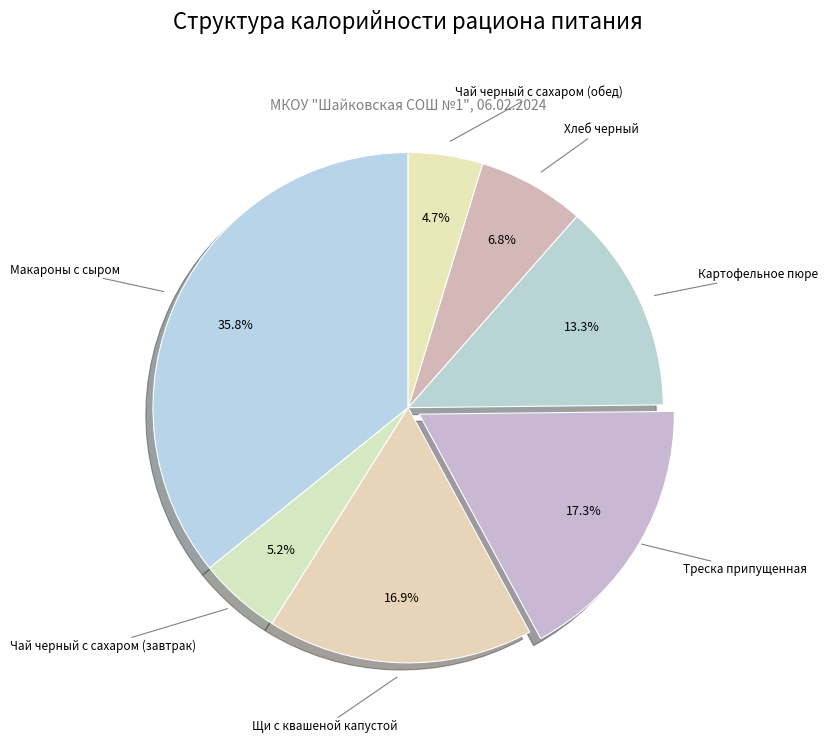

Does Чай черный с сахаром (обед) account for over 50% of the chart?

No